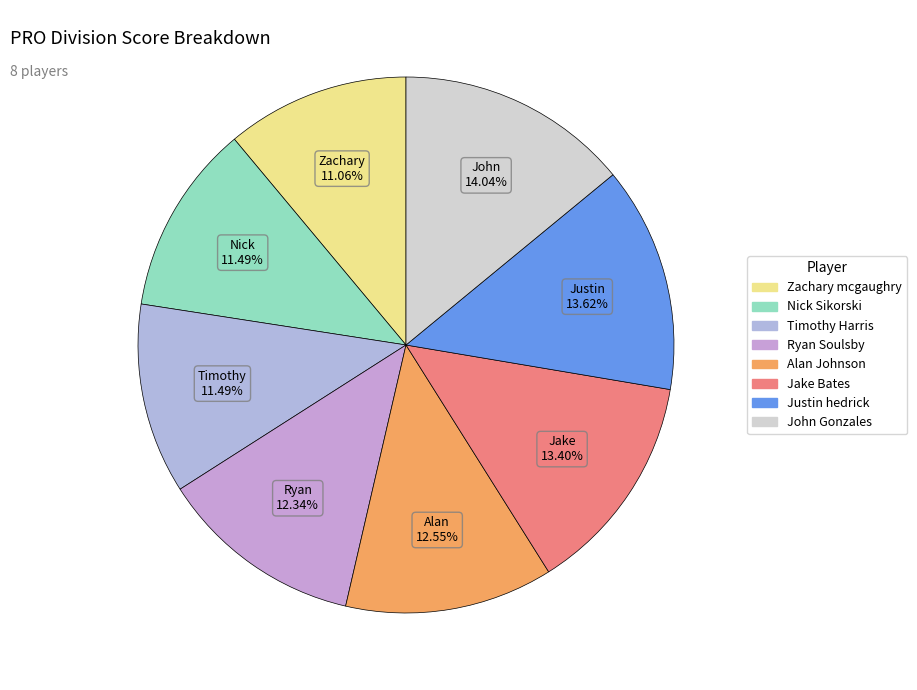

How many slices are in this pie chart?

8